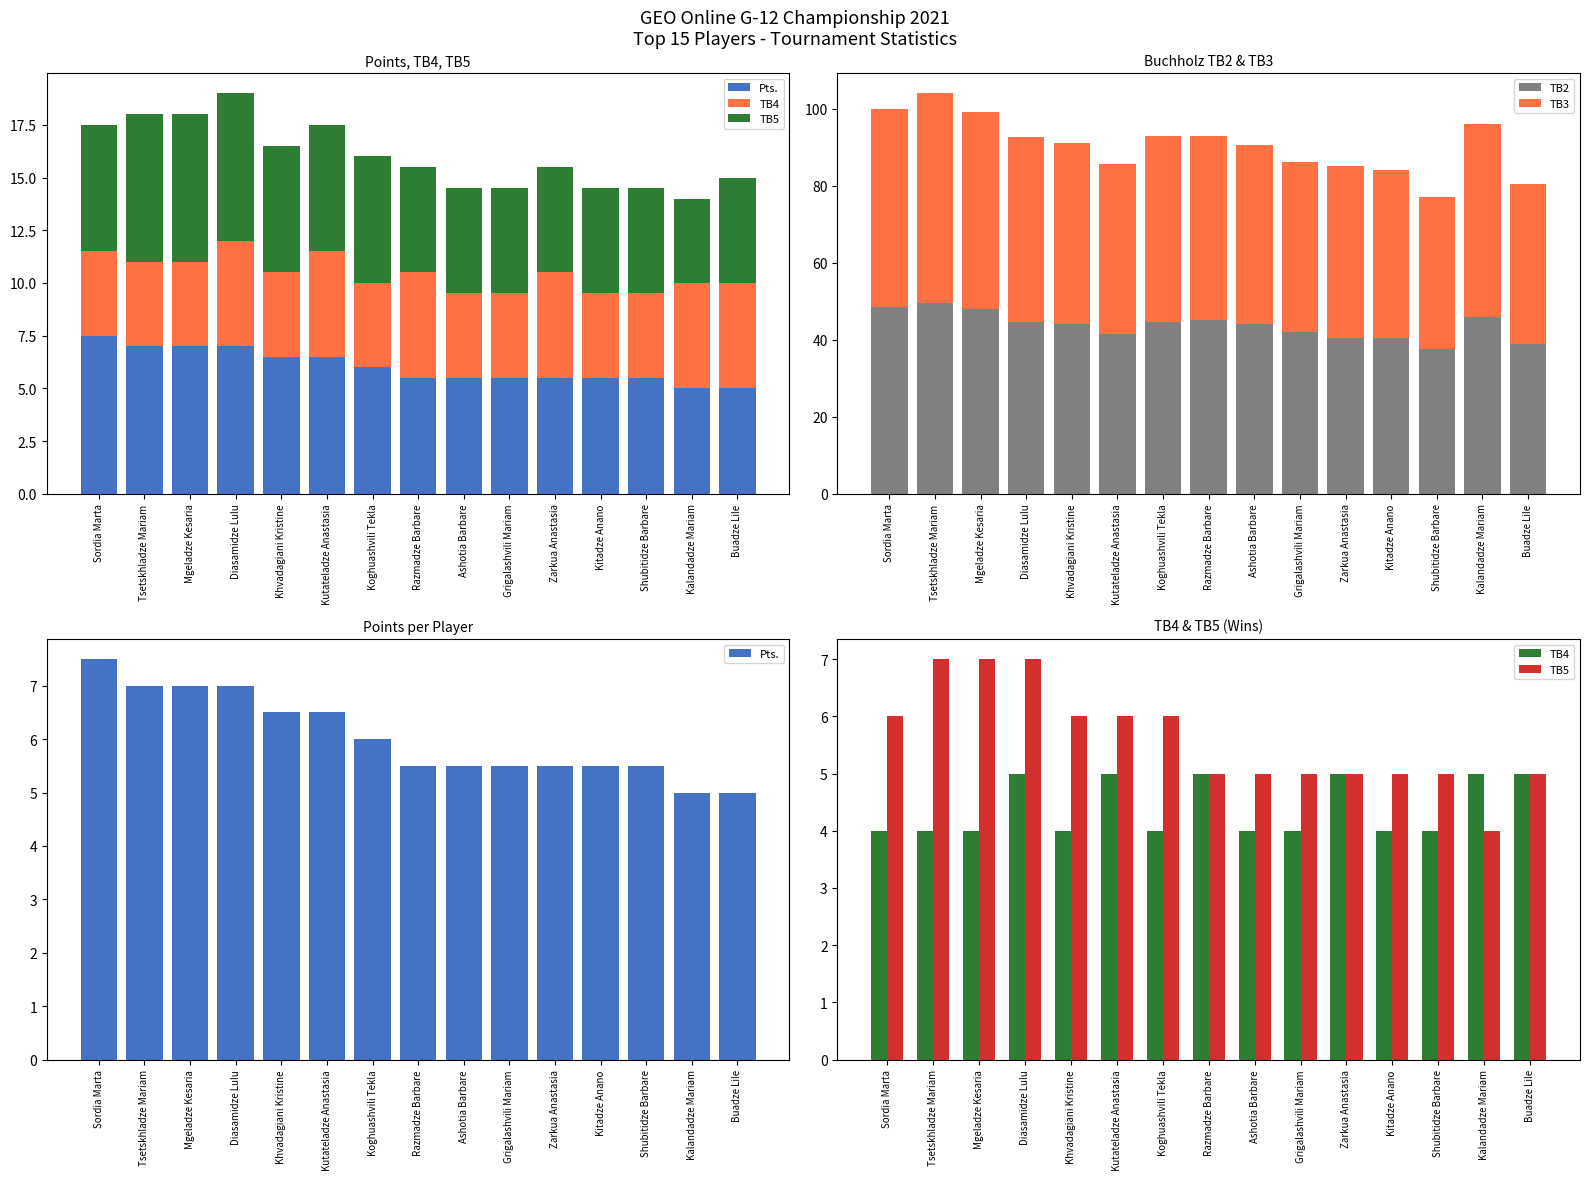

Which series has the widest spread of values?

TB3